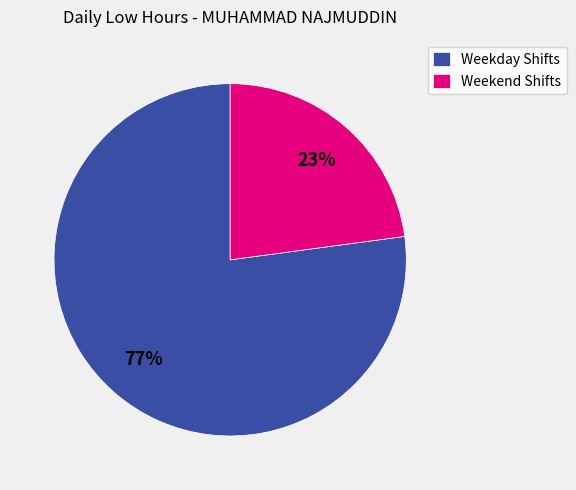

To the nearest percent, what is the difference between the largest and smallest slice percentages?

54%